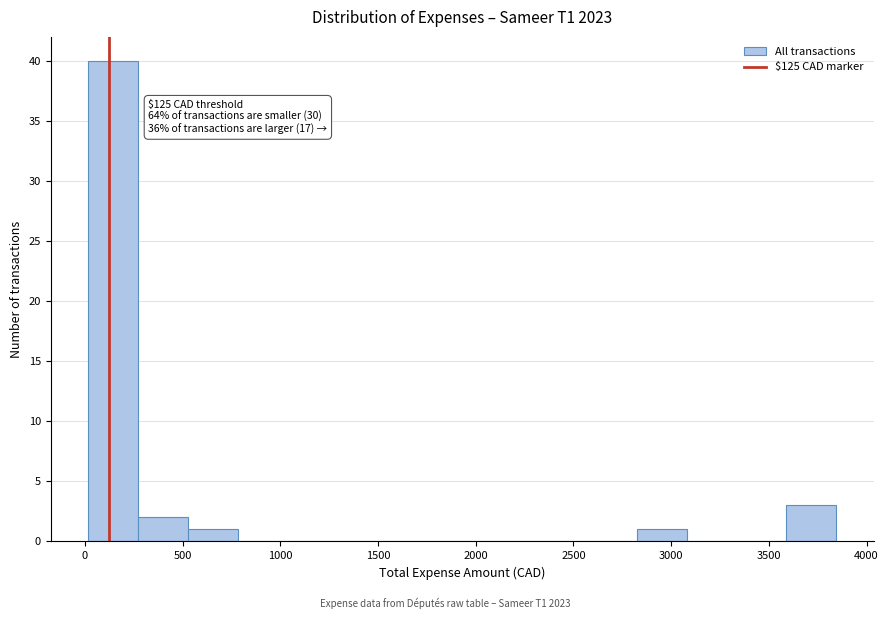

Which range on the x-axis has the tallest bar?

0 to 250